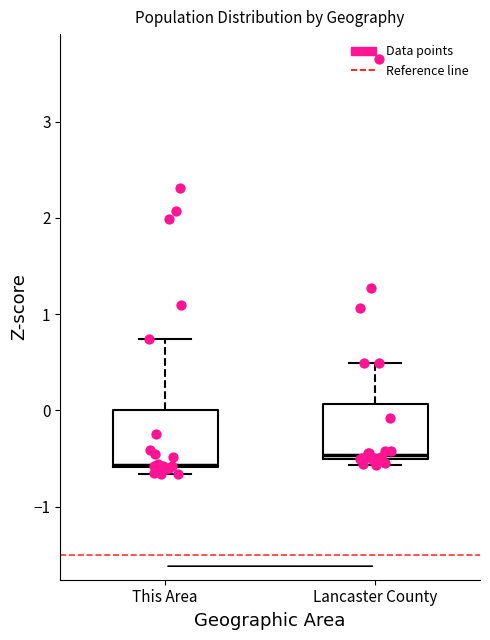

Reading left to right, read every box against the y-axis: the position of its median line, the range the box covers, and the ends of its whiskers. The values are not printed on the chart, so give them approximately, as read against the axis.

This Area: median -0.6, box -0.6 to 0.0, whiskers -0.7 to 0.7
Lancaster County: median -0.5 (just above the box's lower edge), box -0.5 to 0.1, whiskers -0.6 to 0.5